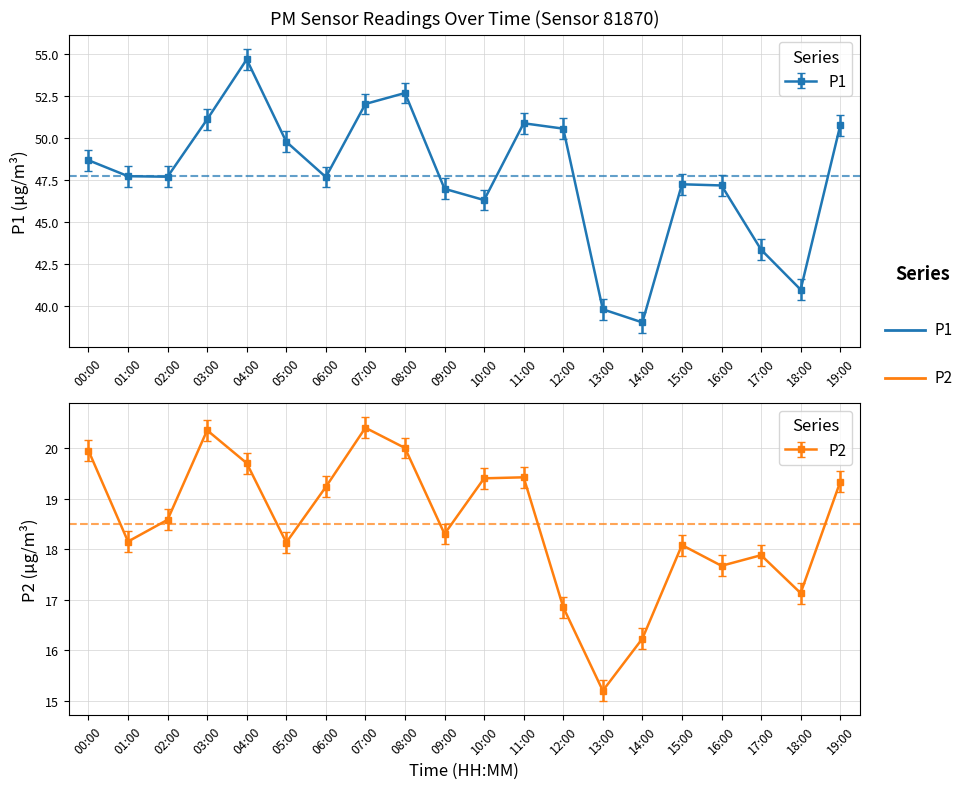

What is the difference between the highest and lowest values at 14:00?

22.8